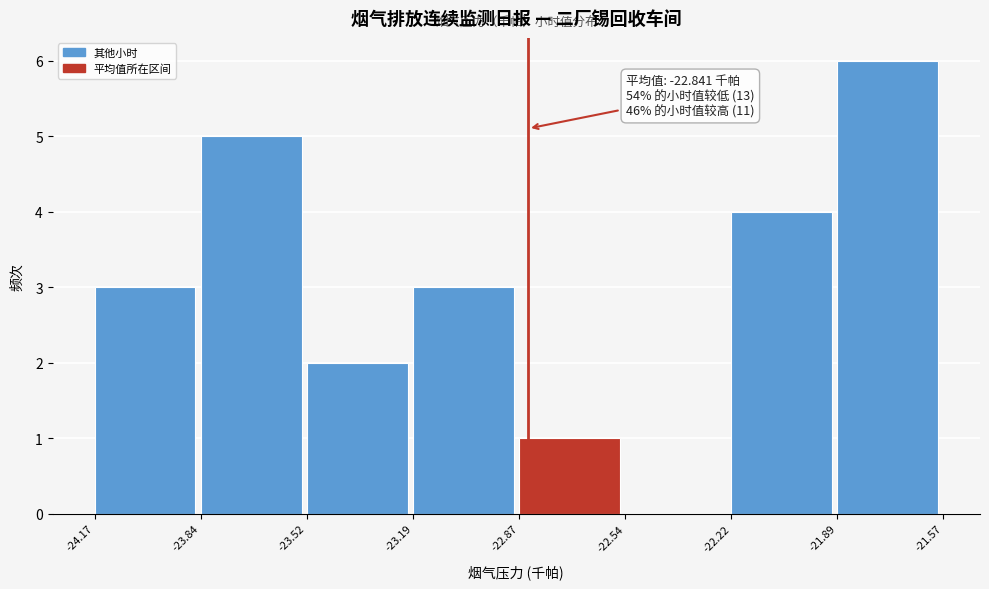

Over which range of the x-axis is the bar tallest?

-21.89 to -21.57